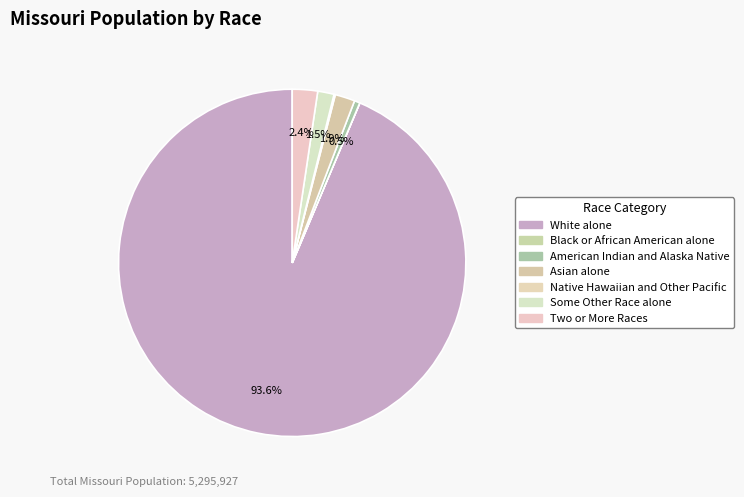

What percentage is NOT represented by Black or African American alone?

100.0%